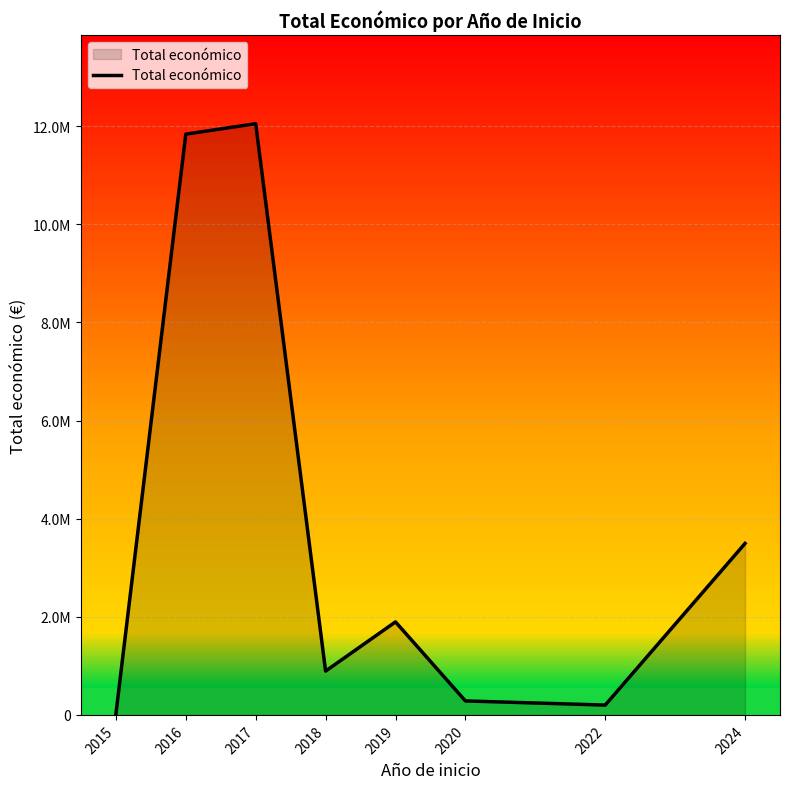

What is the difference between the second highest and minimum values?

11826903